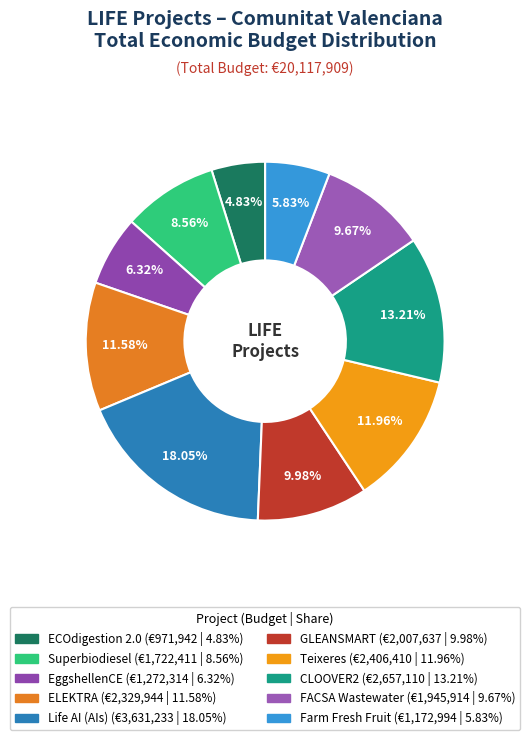

Rank the categories by value from highest to lowest.

Life AI (AIs), CLOOVER2, Teixeres, ELEKTRA, GLEANSMART, FACSA Wastewater, Superbiodiesel, EggshellenCE, Farm Fresh Fruit, ECOdigestion 2.0